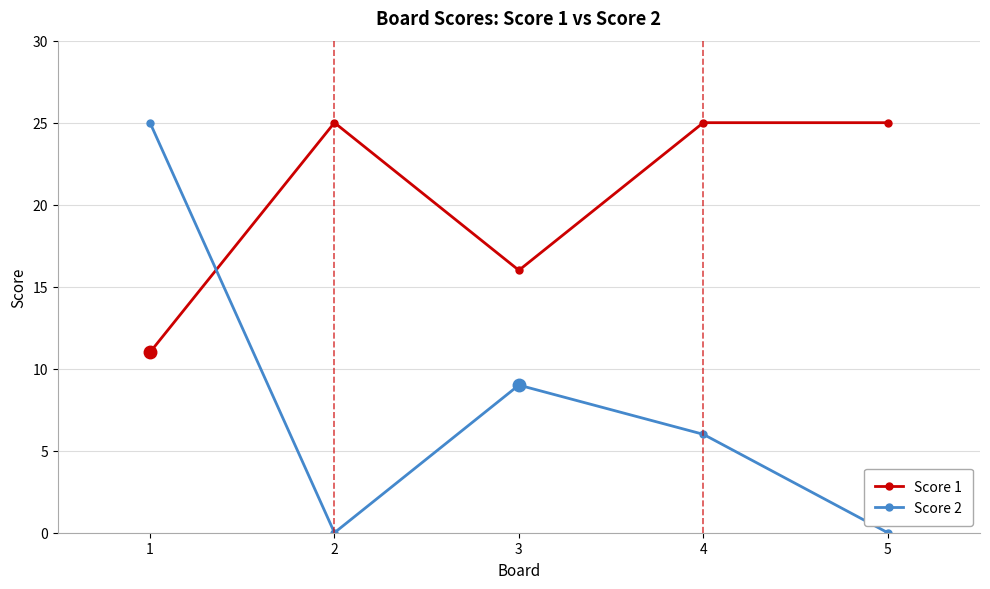

True or false: Score 2 has a value of 9 at 3.

True